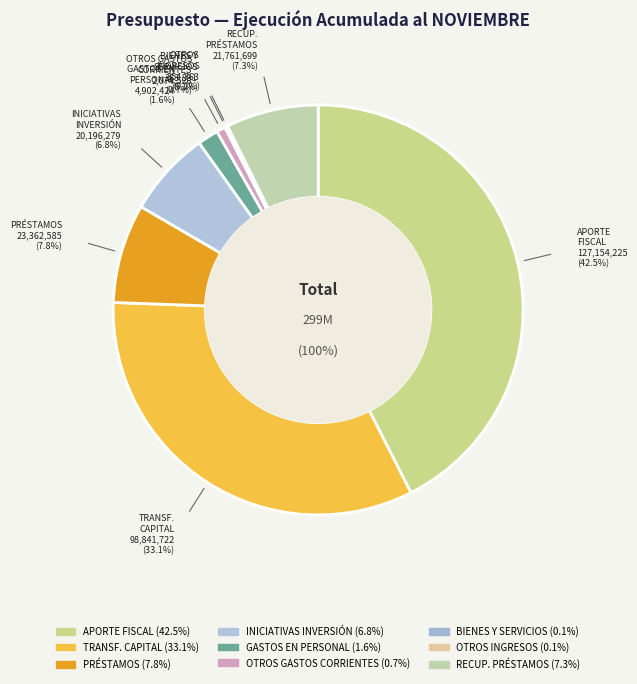

What is the change in value from BIENES Y SERVICIOS DE CONSUMO to RECUPERACIÓN DE PRÉSTAMOS?

+21397808